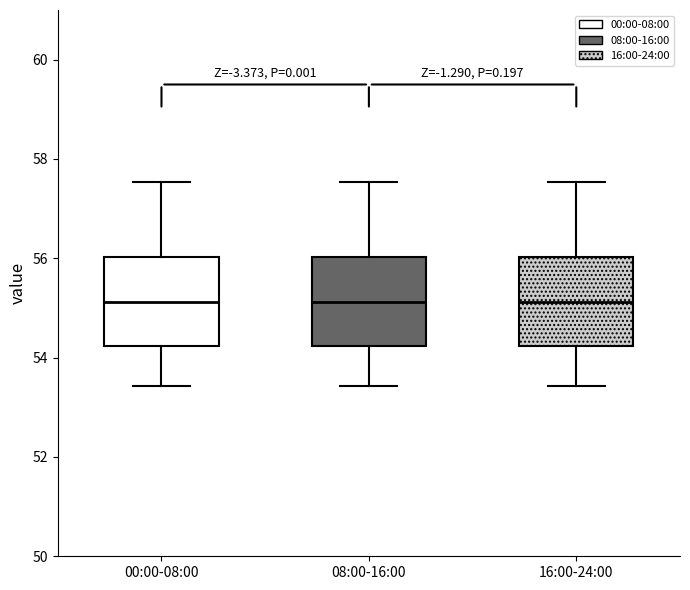

Reading left to right, transcribe this box plot: for each box, give where its median line is, the range the box spans, and where its two whiskers end, as read against the y-axis. The values are not printed on the chart, so give them approximately, as read against the axis.

00:00-08:00: median 55.2, box 54.2 to 56.0, whiskers 53.4 to 57.6
08:00-16:00: median 55.2, box 54.2 to 56.0, whiskers 53.4 to 57.6
16:00-24:00: median 55.2, box 54.2 to 56.0, whiskers 53.4 to 57.6